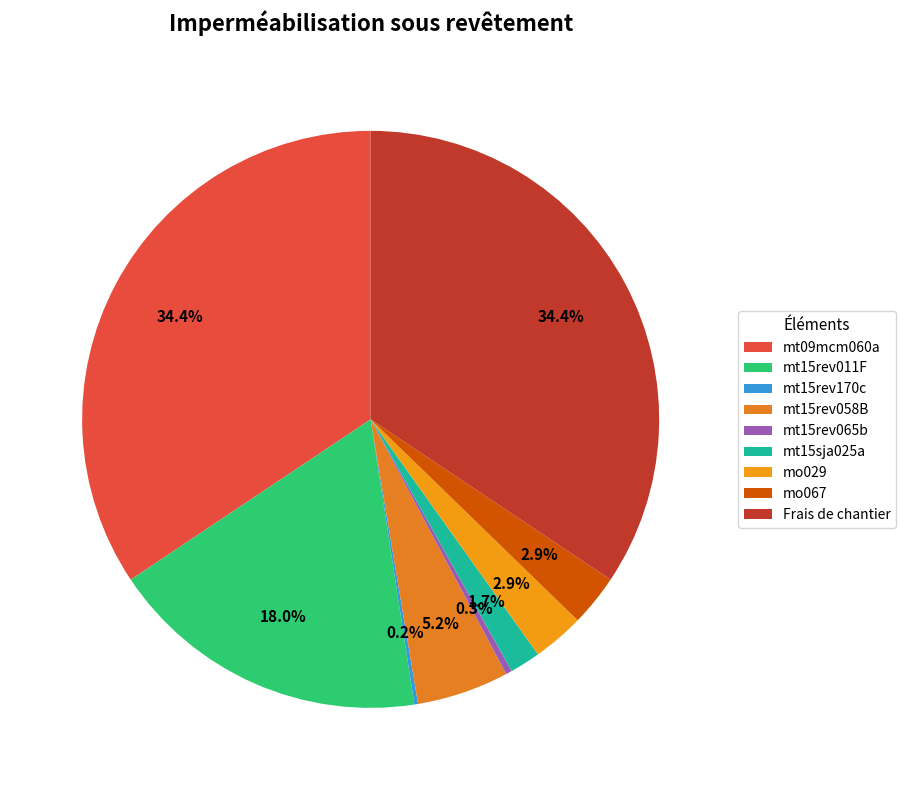

What portion of the pie excludes mt15rev170c?

99.8%